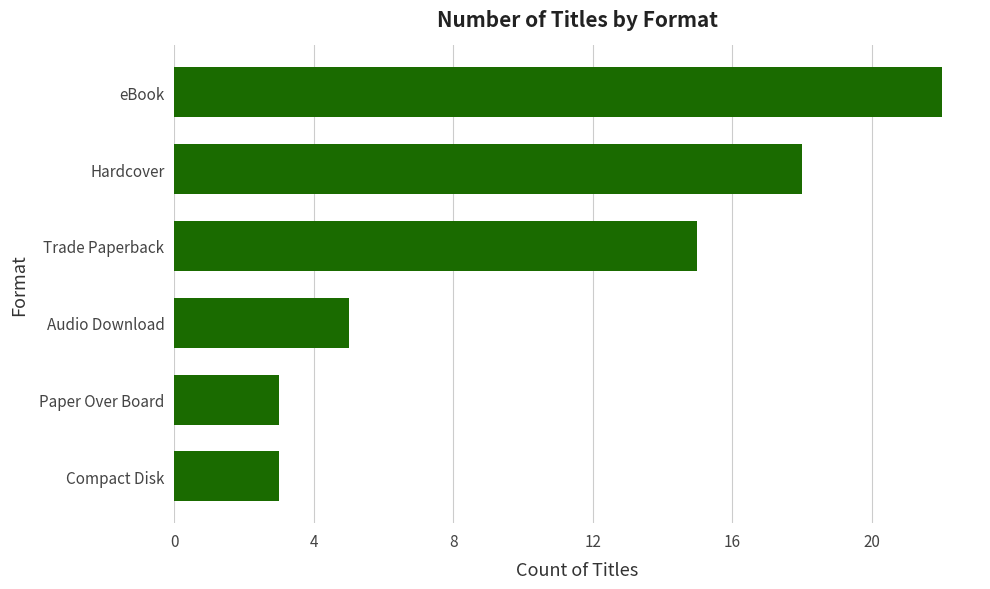

How many data points are less than 15?

3